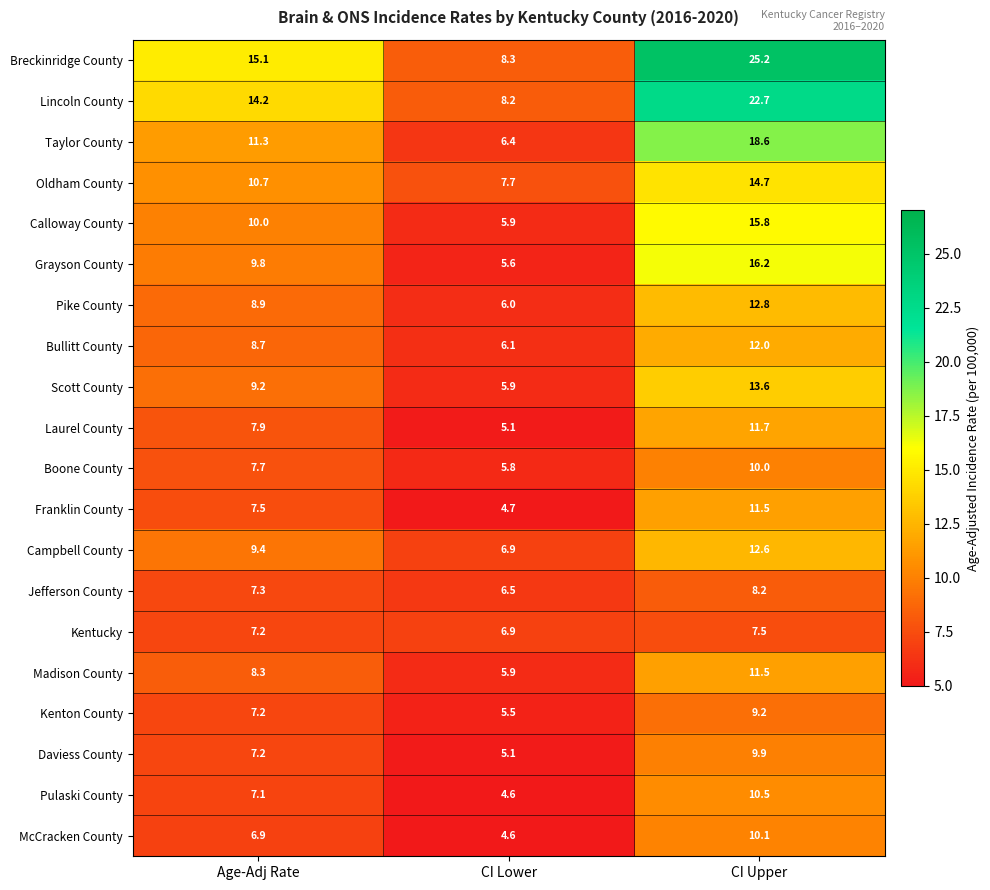

True or false: Jefferson County has a value of 7.3 at Age-Adj Rate.

True